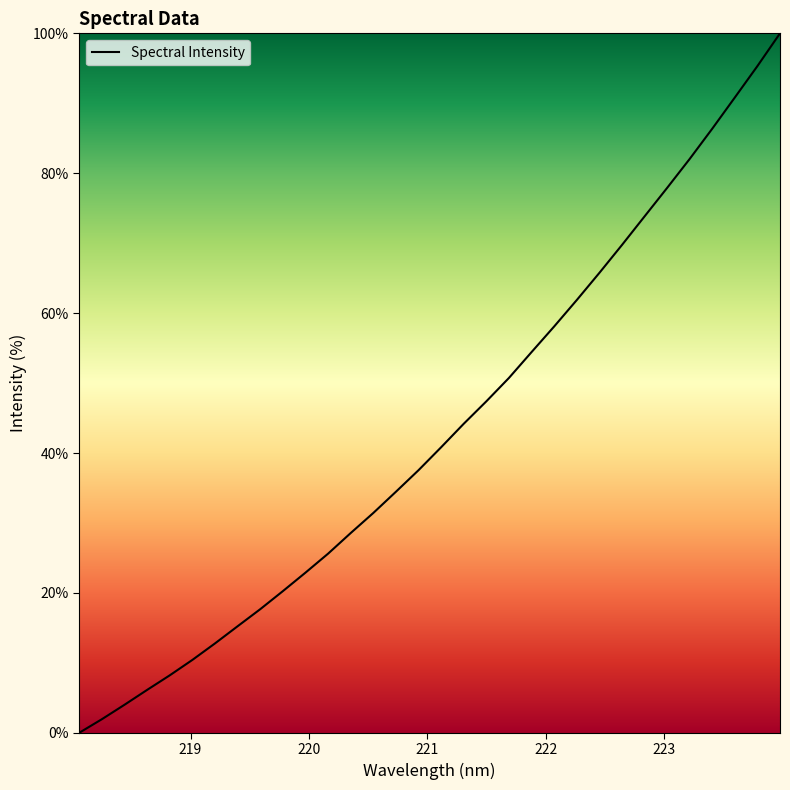

What is the maximum value shown in the chart?

100.0